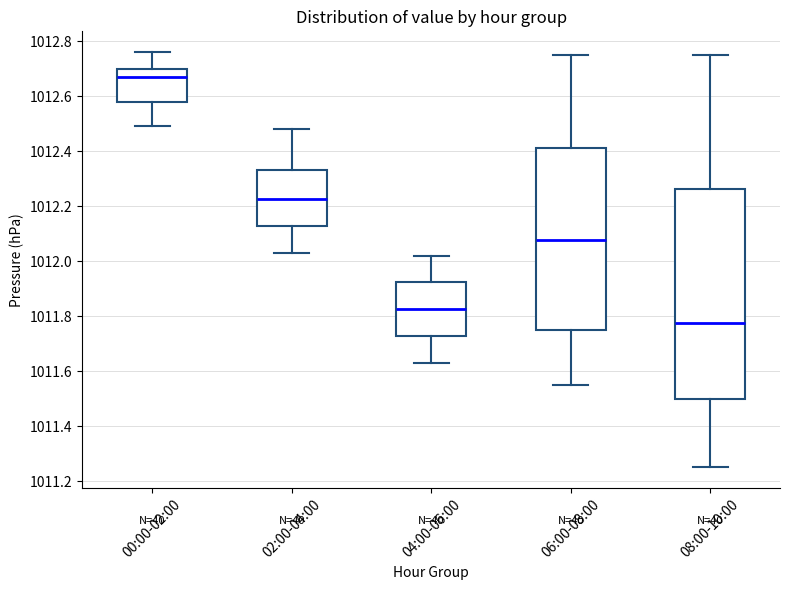

Where does the upper whisker of the box for 02:00-04:00 end on the y-axis? The values are not printed on the chart, so give them approximately, as read against the axis.

1012.48